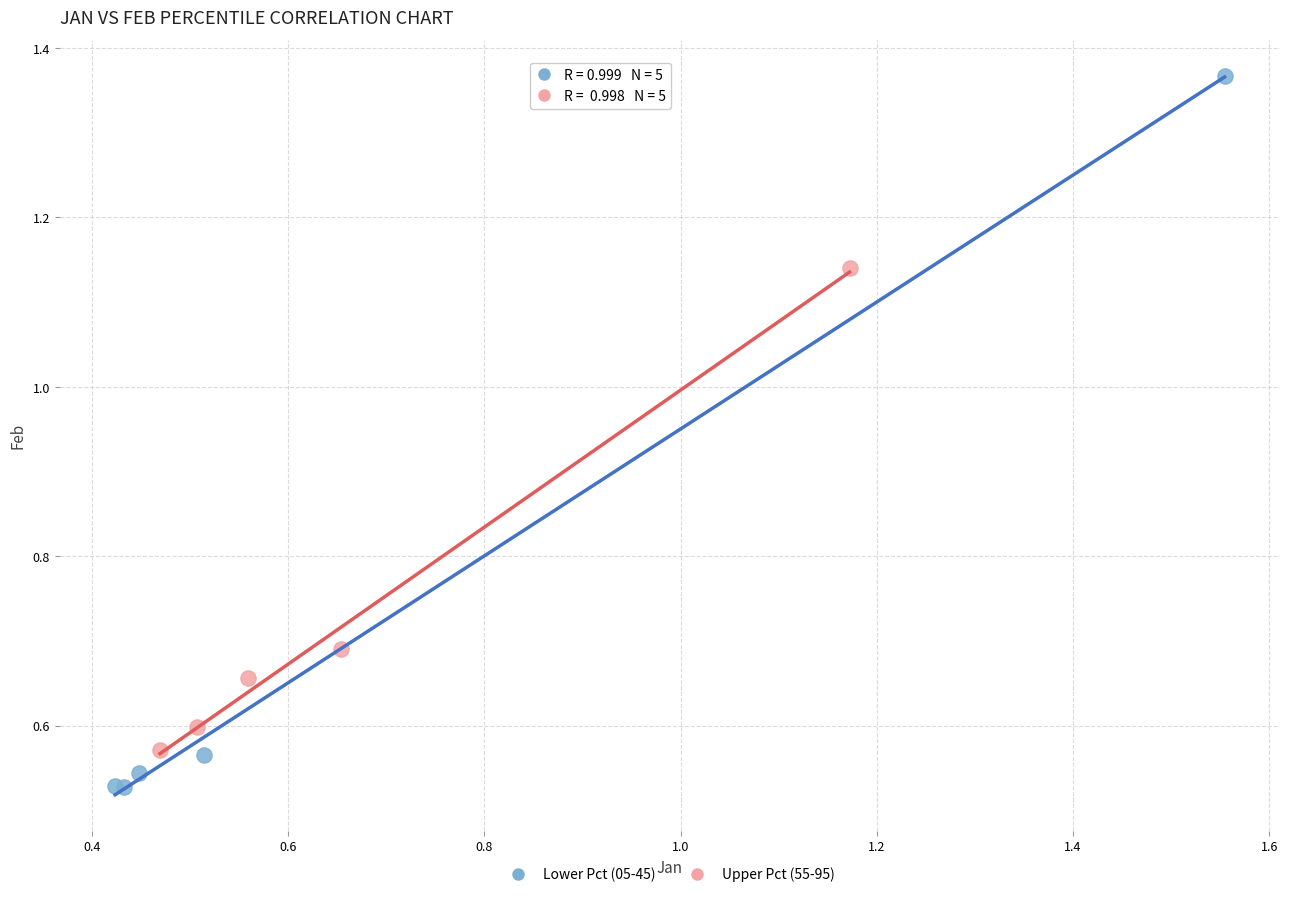

Which series contains the highest Y value?

Lower Pct (05-45)